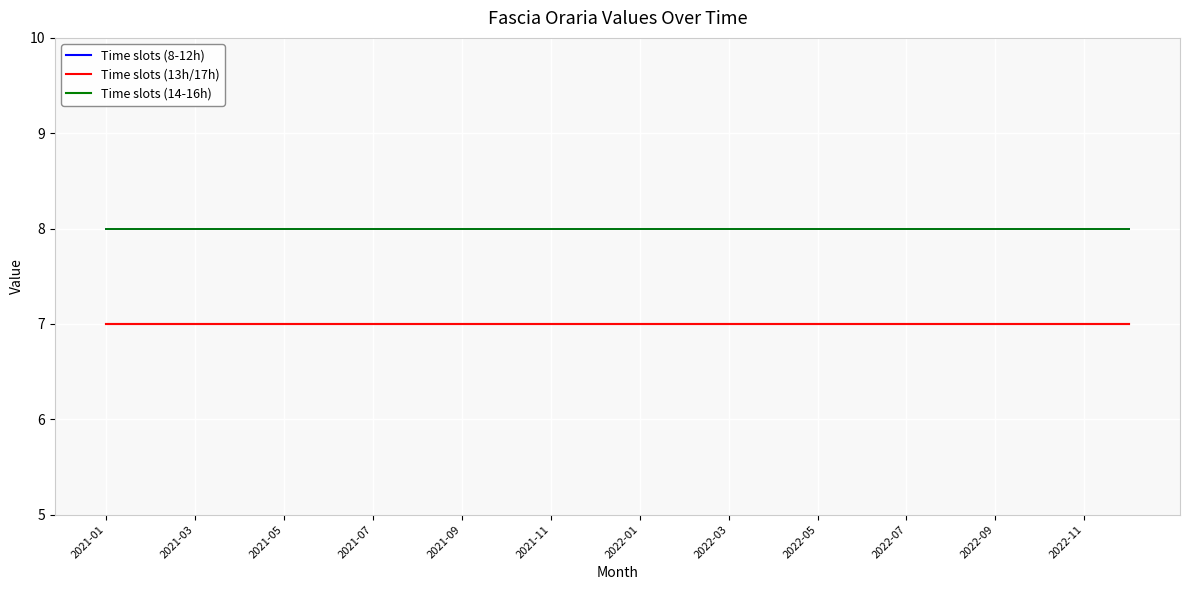

Is this an area chart (filled region under the line)?

No